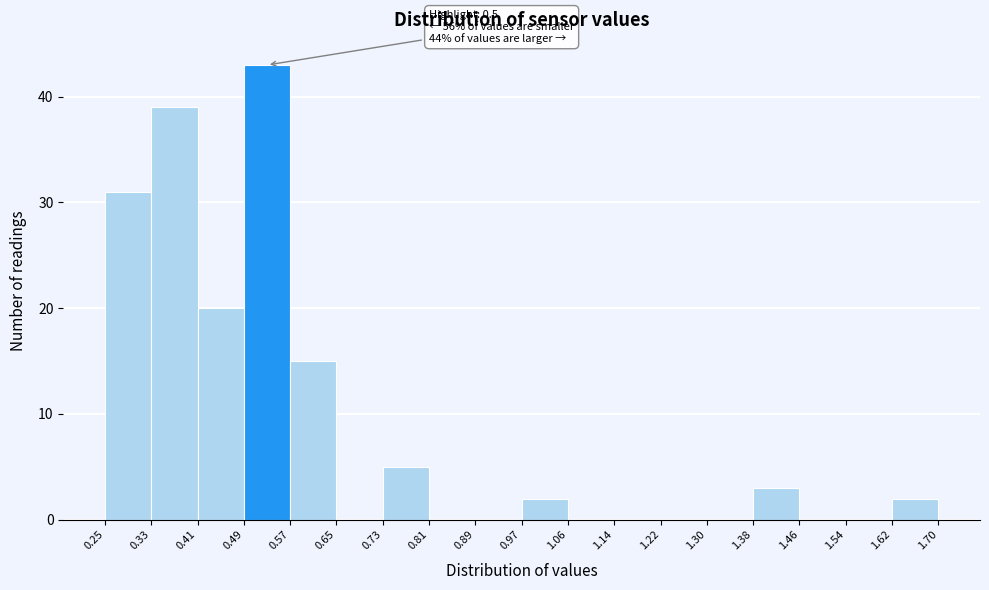

Over which range of the x-axis is the bar tallest?

0.49 to 0.57